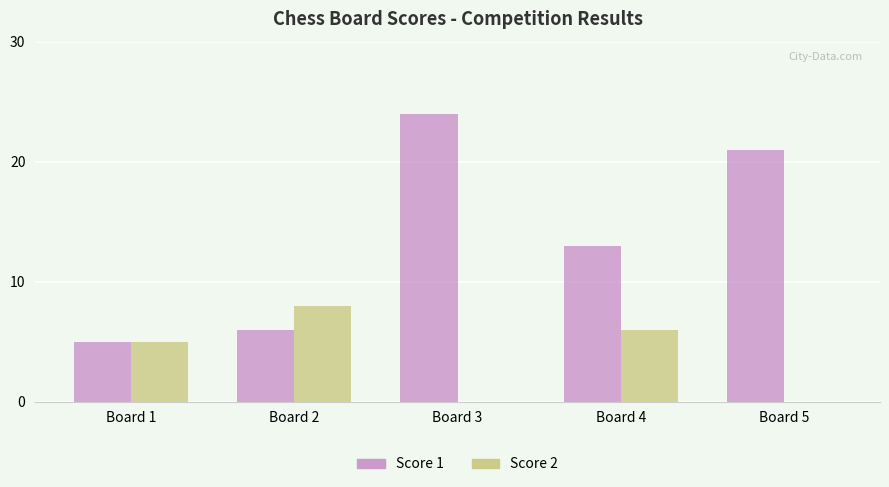

Reading left to right, extract all data points from this chart.

Score 1: Board 1=5	Board 2=6	Board 3=24	Board 4=13	Board 5=21
Score 2: Board 1=5	Board 2=8	Board 3=0	Board 4=6	Board 5=0